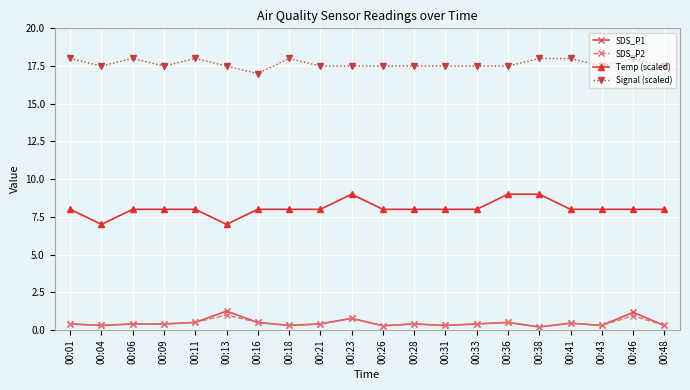

True or false: SDS_P2 and Temp (scaled) intersect in this chart.

False